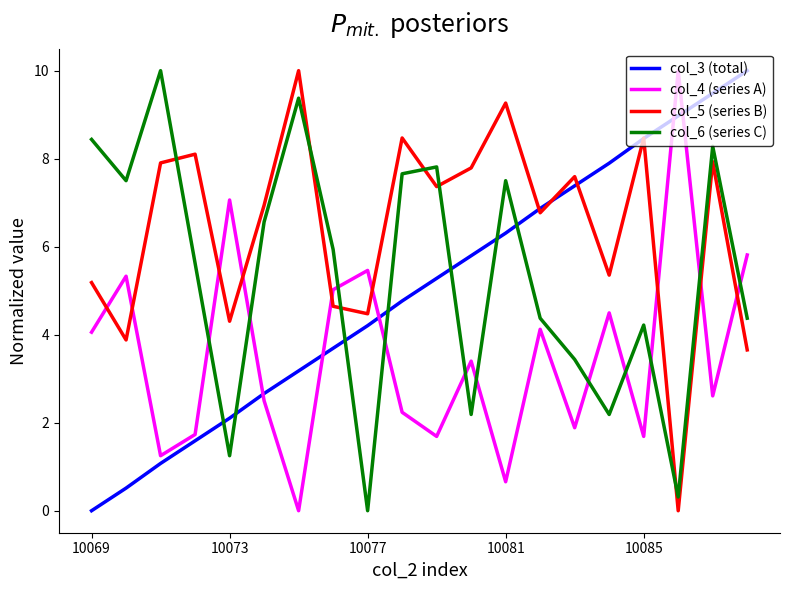

What is the highest value of the col_4 (series A) series?

10.0